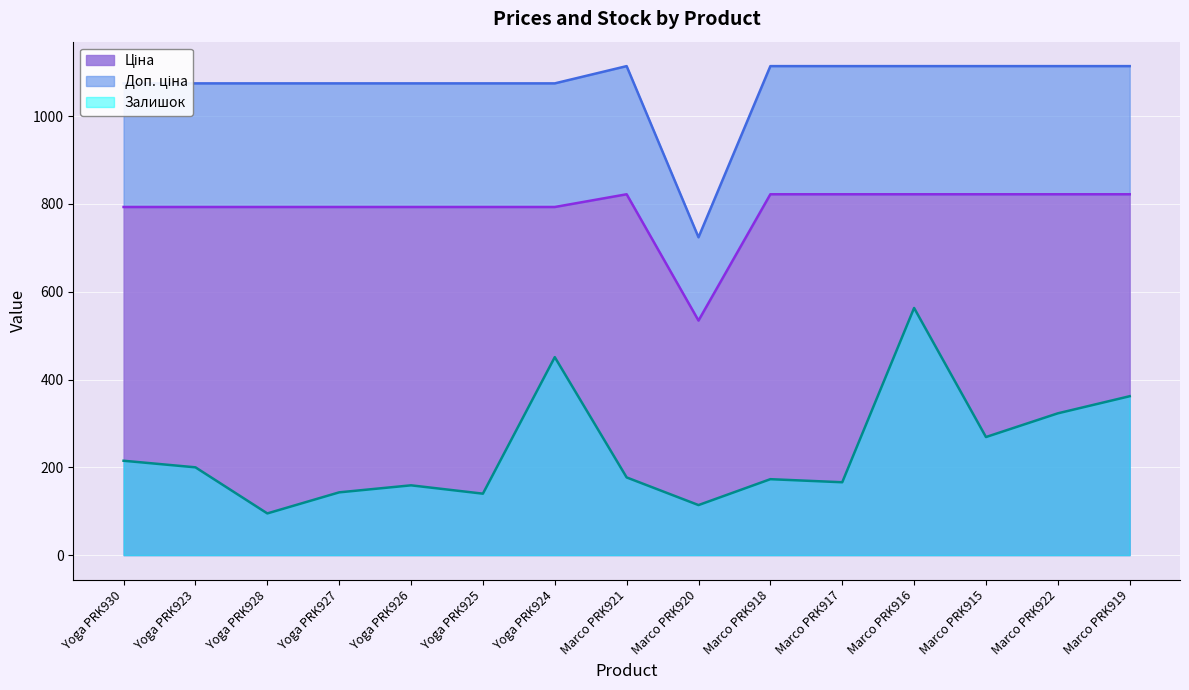

Rank the series at Marco PRK922 from highest to lowest value.

Доп. ціна, Ціна, Залишок